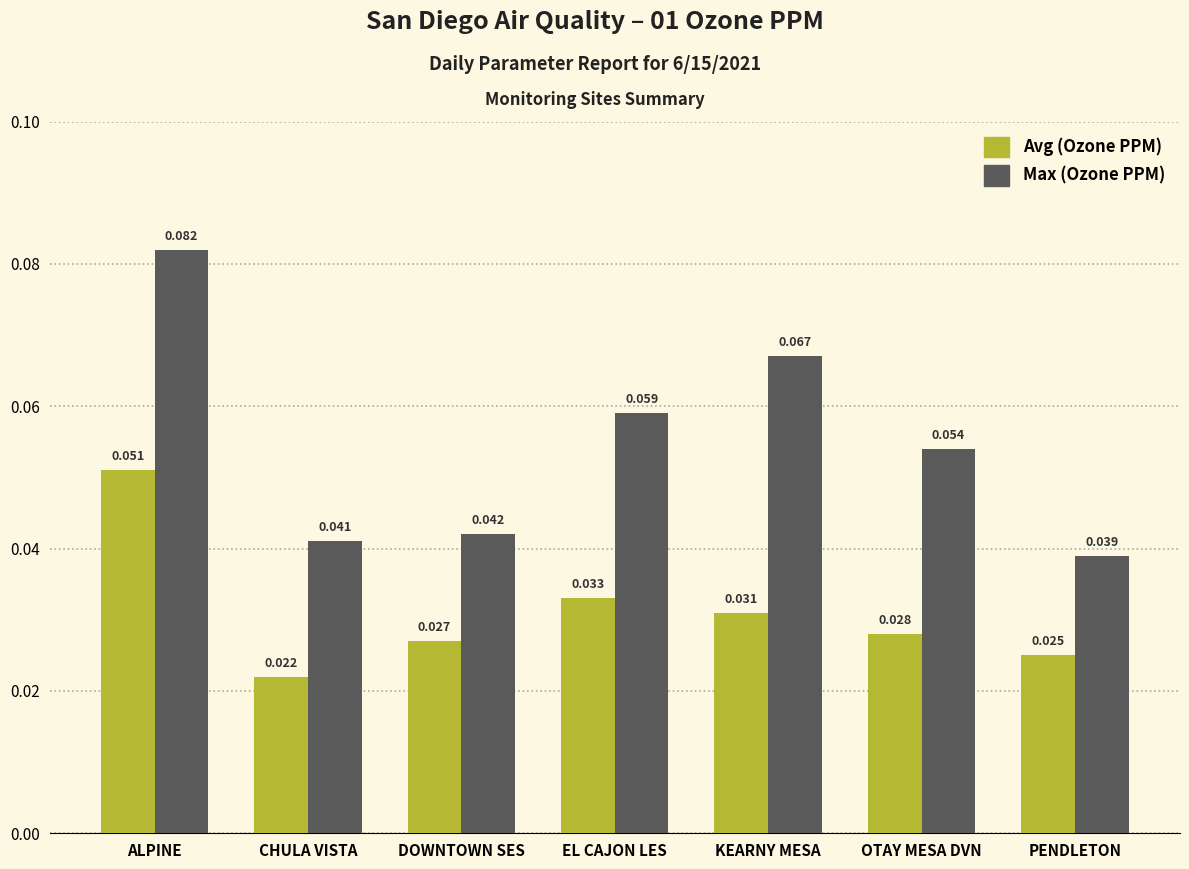

Which category has the lowest value in the Max (Ozone PPM) series?

PENDLETON